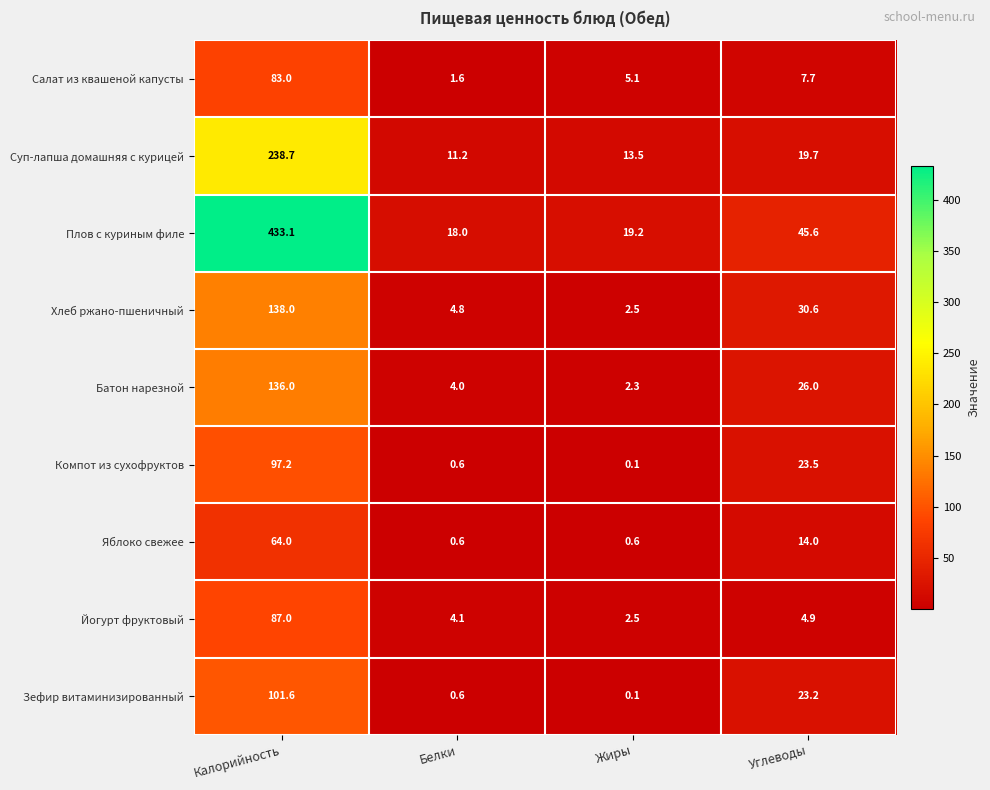

What is the average value of the Батон нарезной series?

42.1